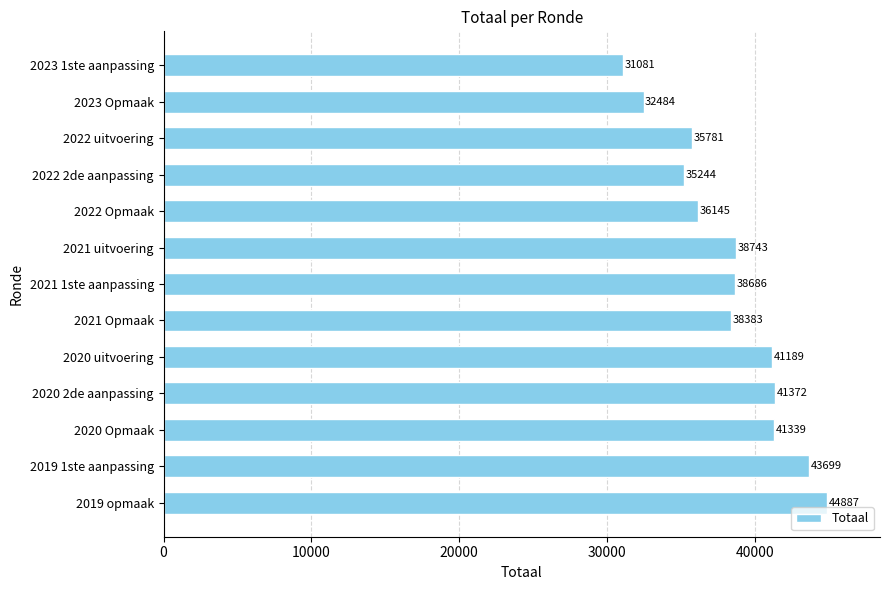

What is the label of the 3rd bar from the top?

2022 uitvoering